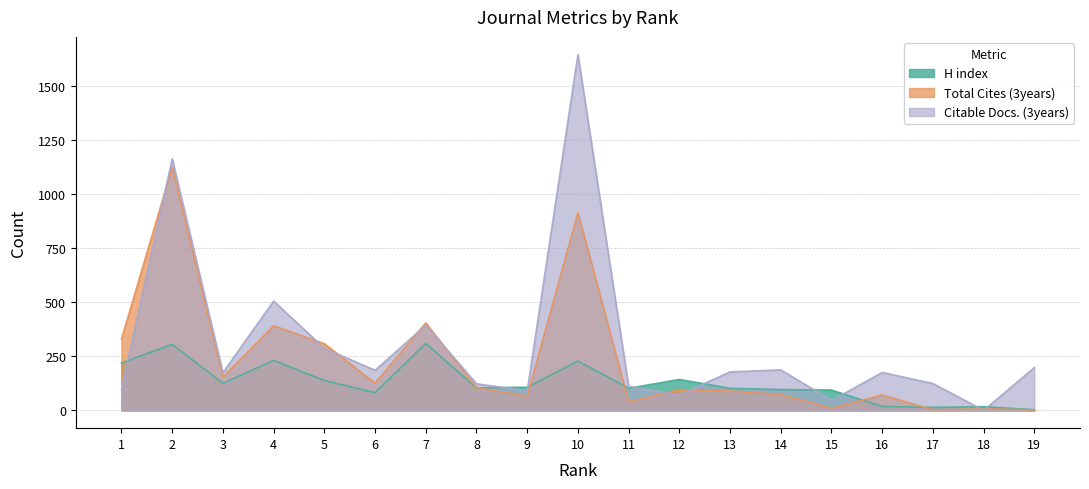

What is the difference between the Citable Docs. (3years) values at 11 and 2?

1051